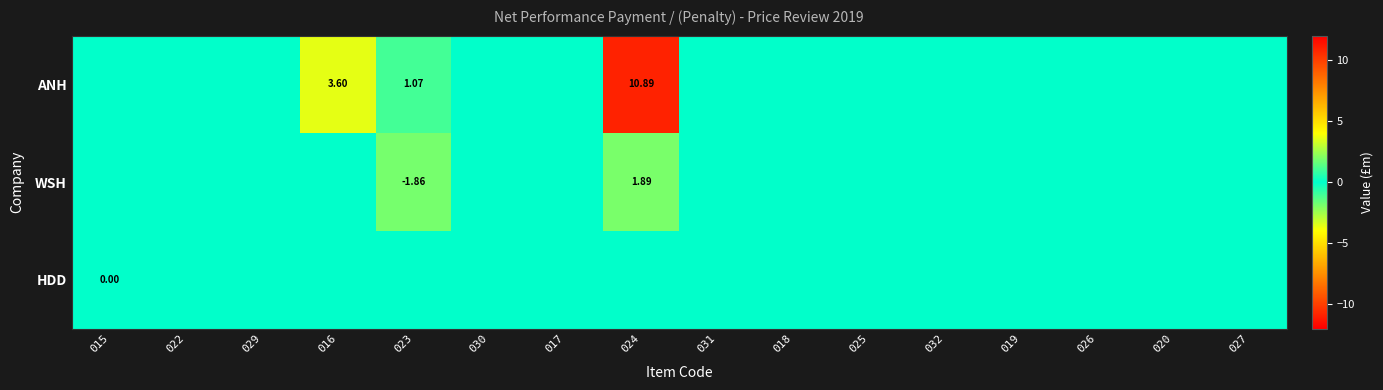

The WSH series shows 1.6 at 026. True or false?

False